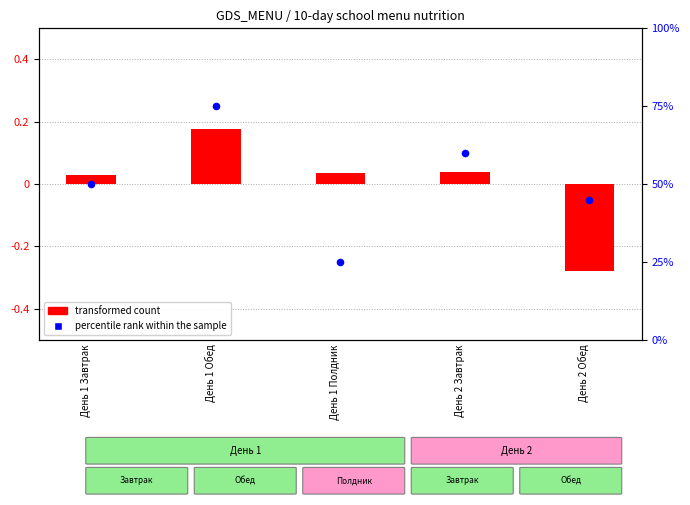

What is the total value across all series at День 1 Полдник?

25.0